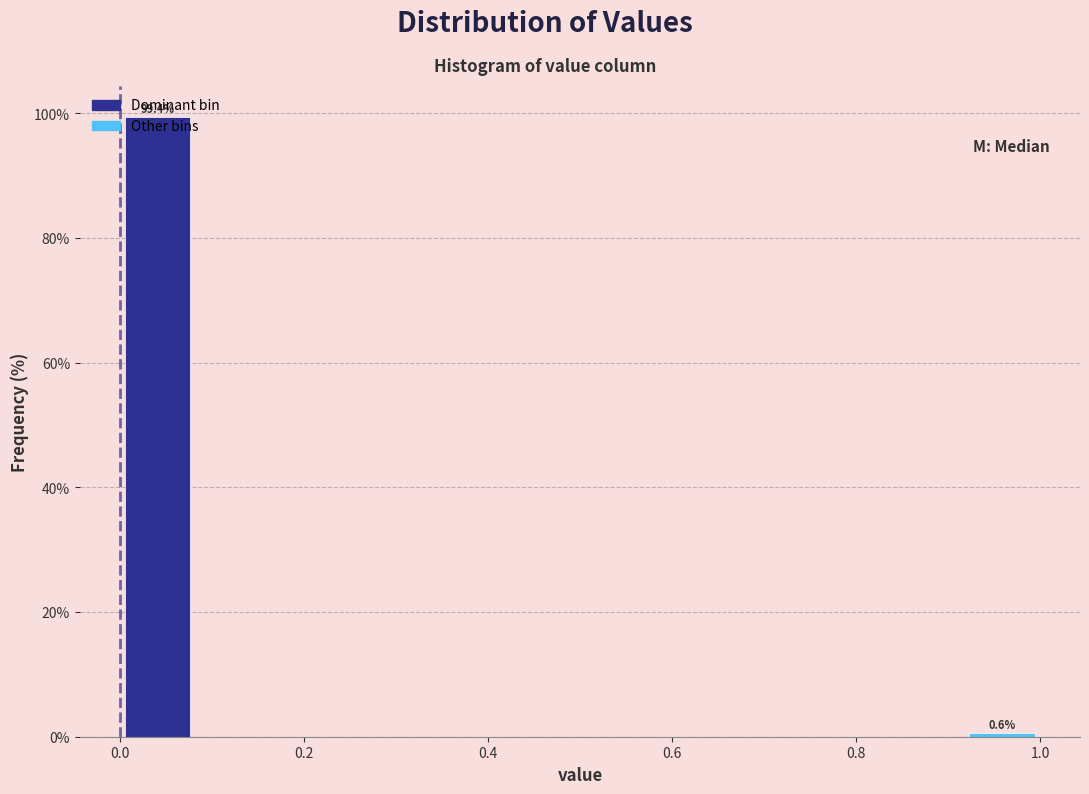

Which range on the x-axis has the tallest bar?

0.00 to 0.08